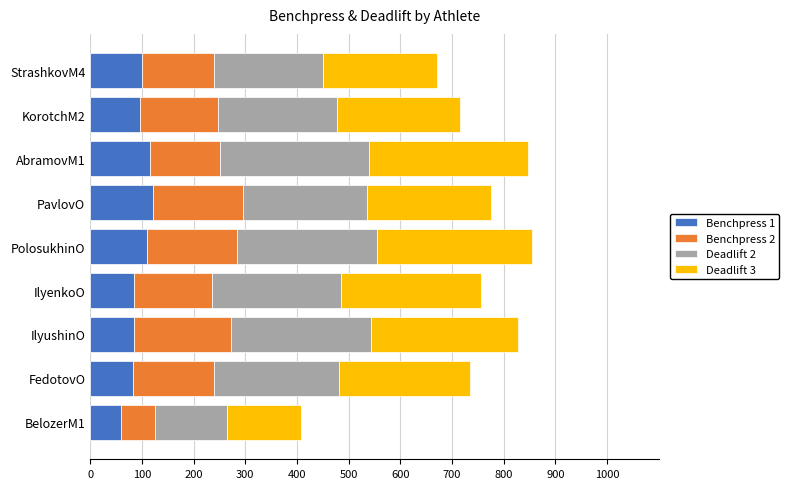

What is the highest value of the Benchpress 1 series?

122.3